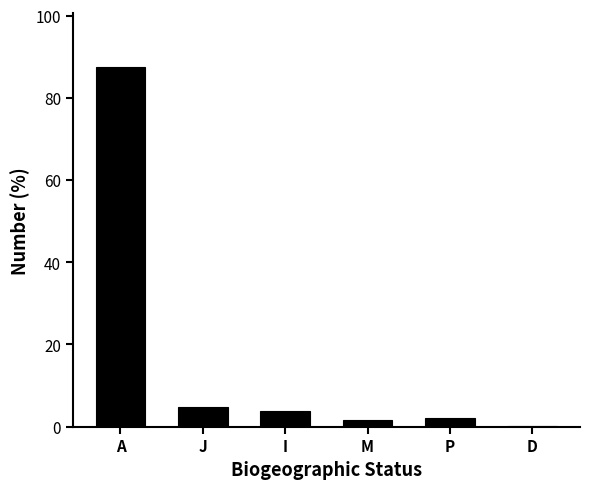

Reading left to right, what are all the values shown in this chart?

A=87.5	J=4.9	I=3.8	M=1.5	P=2.0	D=0.3